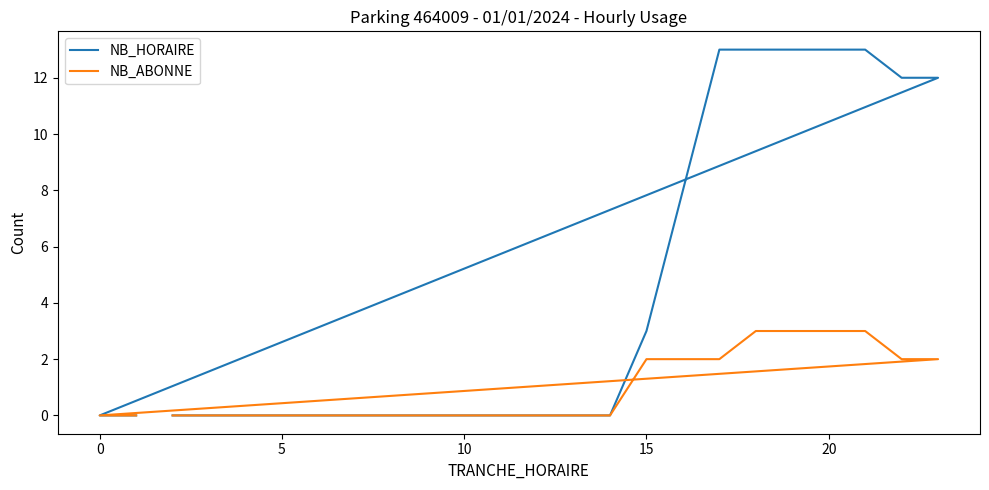

True or false: NB_ABONNE and NB_HORAIRE cross at least once.

False